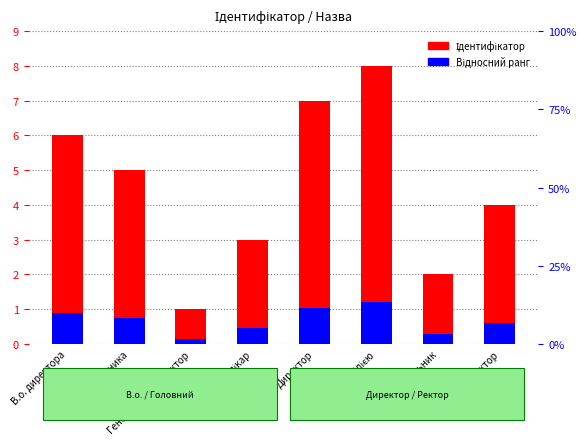

Which series has the largest total across all categories?

Ідентифікатор